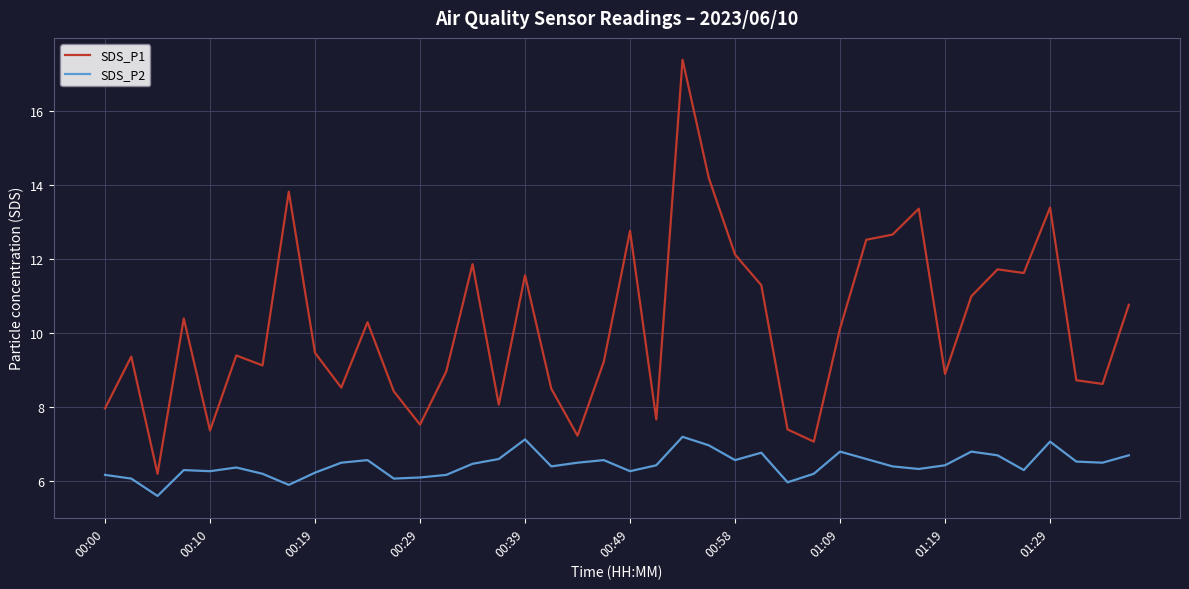

True or false: SDS_P2 and SDS_P1 cross at least once.

False